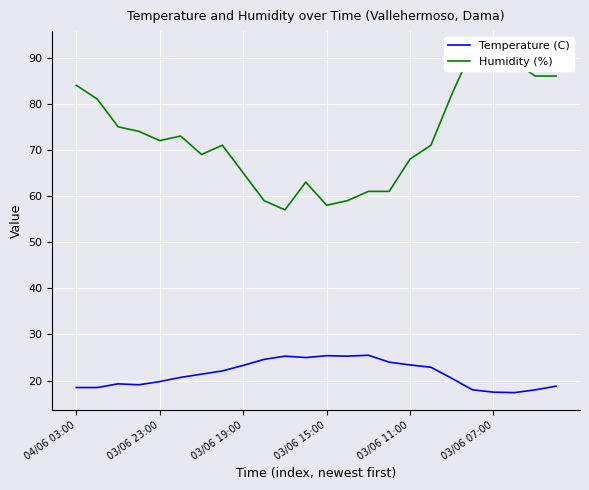

What is the minimum value for Temperature (C)?

17.4